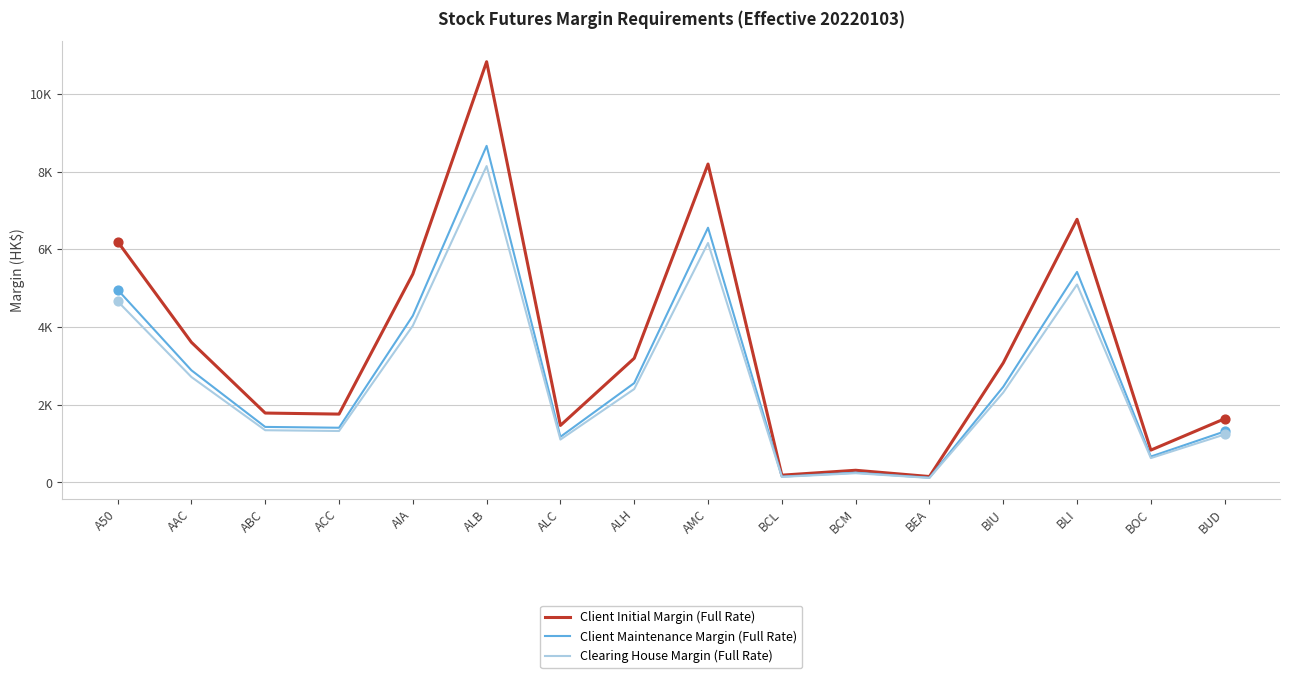

What are all the series names shown in the legend?

Client Initial Margin (Full Rate), Client Maintenance Margin (Full Rate), Clearing House Margin (Full Rate)